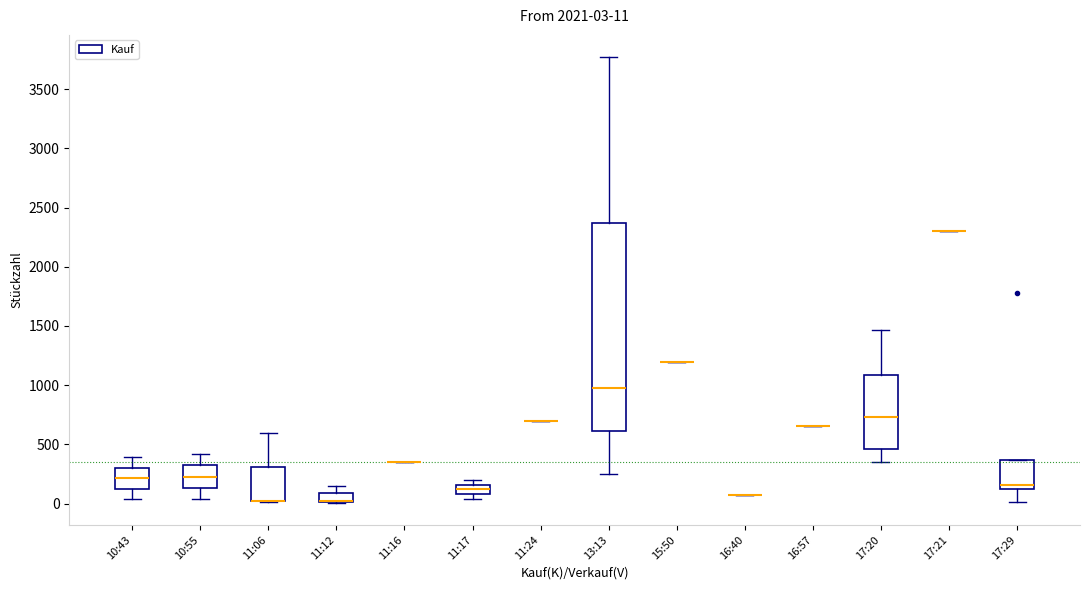

Comparing the boxes themselves (not the whiskers), which one is the tallest?

13:13